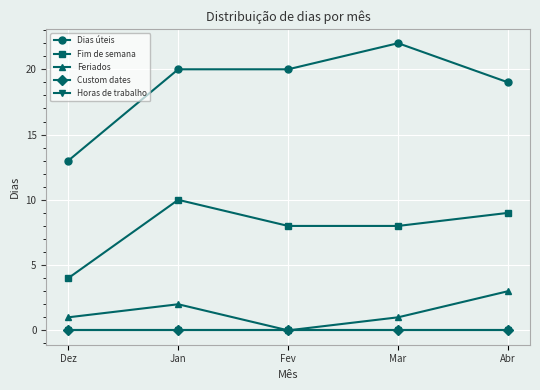

True or false: Custom dates and Feriados cross at least once.

False